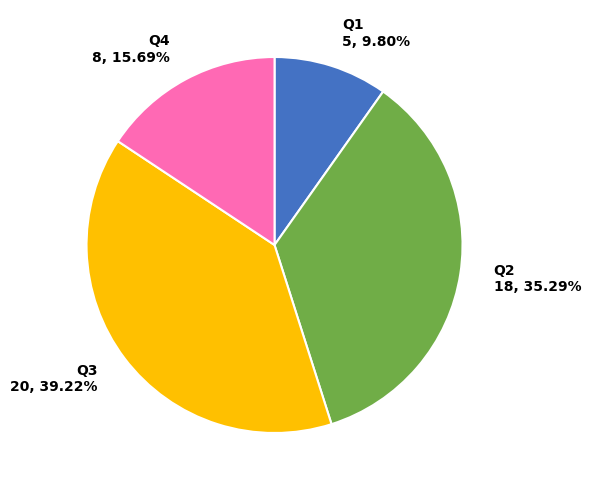

Between Q3 20, 39.22% and Q1 5, 9.80%, which is larger?

Q3 20, 39.22%